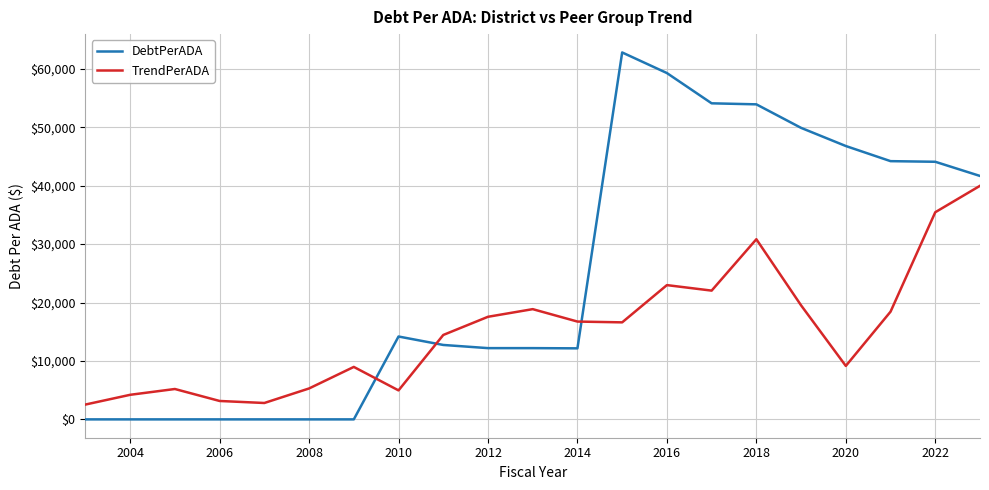

Rank the series by their average value, from lowest to highest.

TrendPerADA, DebtPerADA